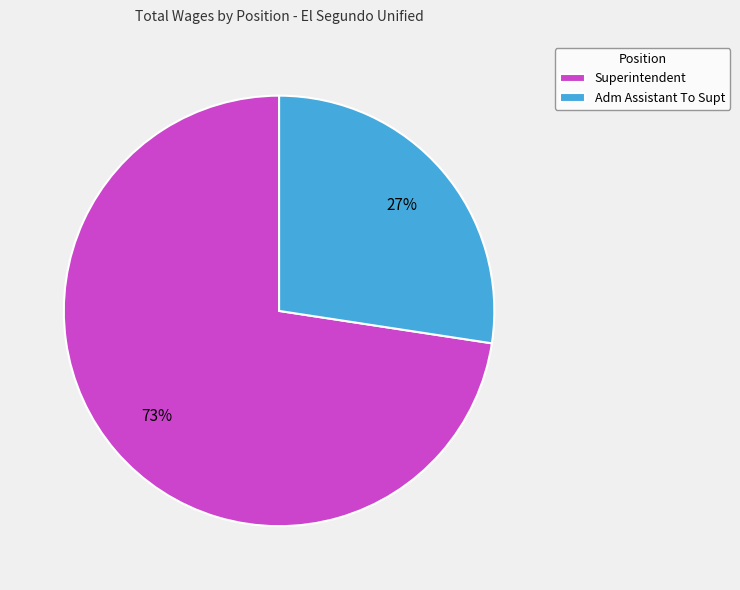

Combined, do Adm Assistant To Supt and Superintendent account for over 50%?

Yes